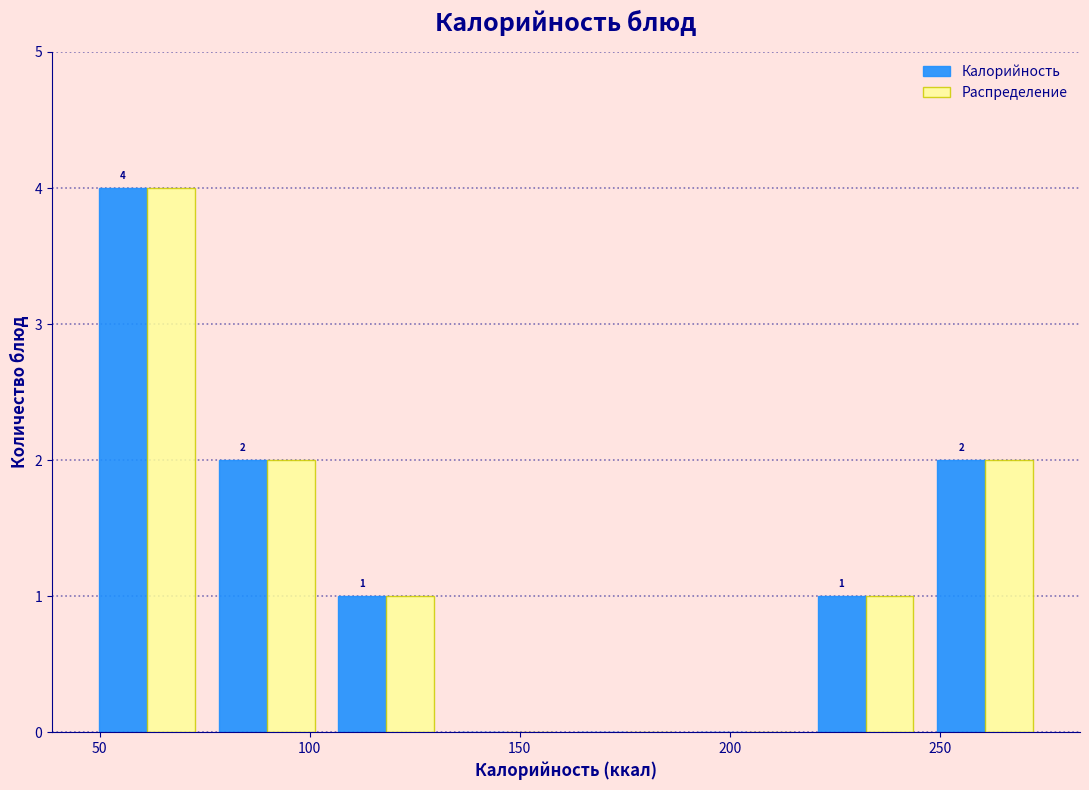

In the Распределение series, which range on the x-axis has the tallest bar?

47.0 to 75.5